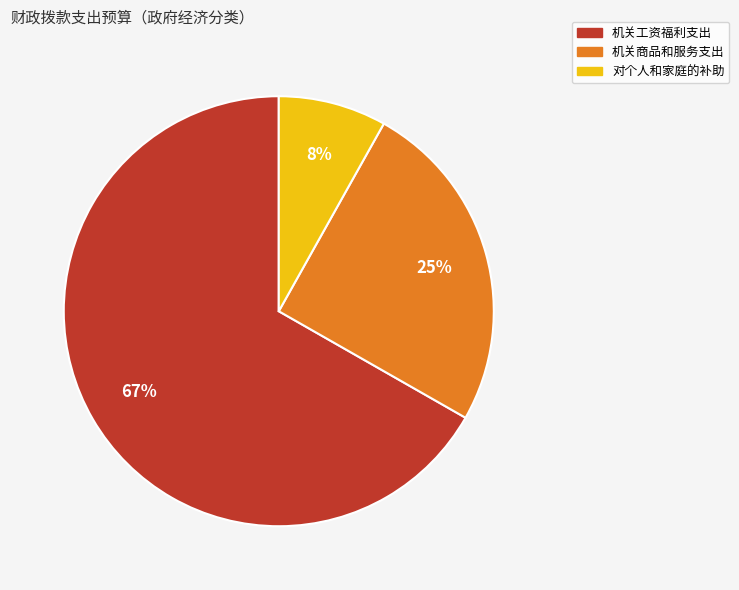

What is the majority slice?

机关工资福利支出